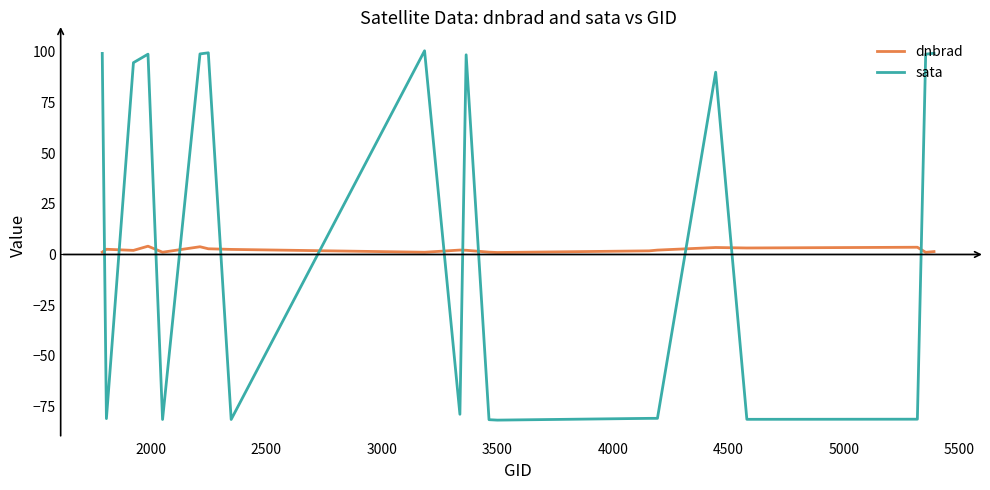

Which series ends up on top after the final intersection of dnbrad and sata?

sata